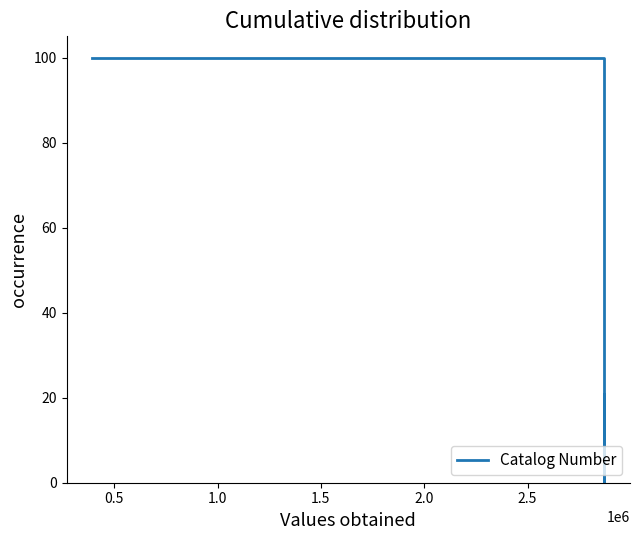

What is the difference between the maximum and second lowest values?

79.2